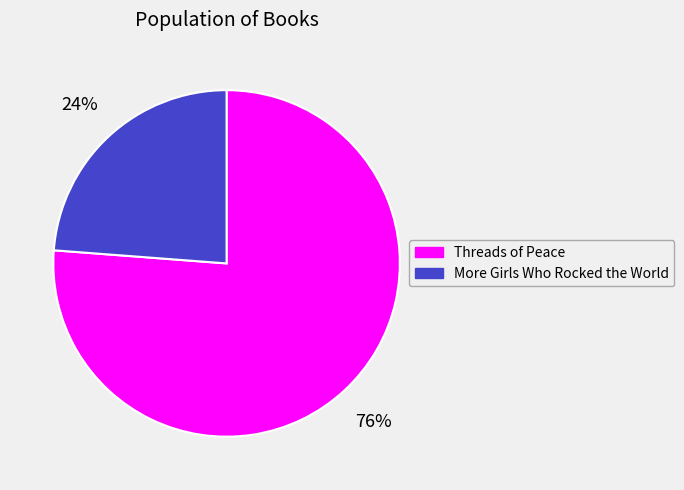

To the nearest percent, what percentage of the pie is Threads of Peace?

76%